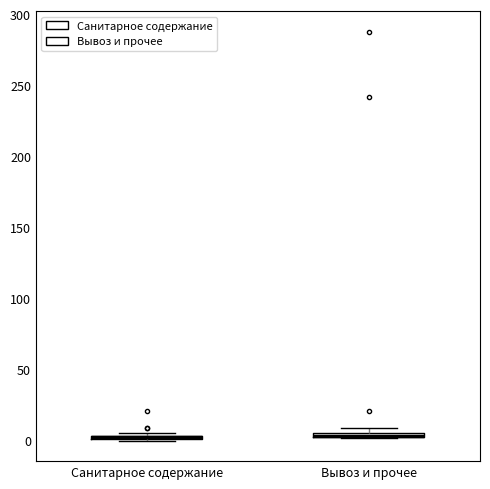

Where is the lower edge of the box for Санитарное содержание on the y-axis? The values are not printed on the chart, so give them approximately, as read against the axis.

0